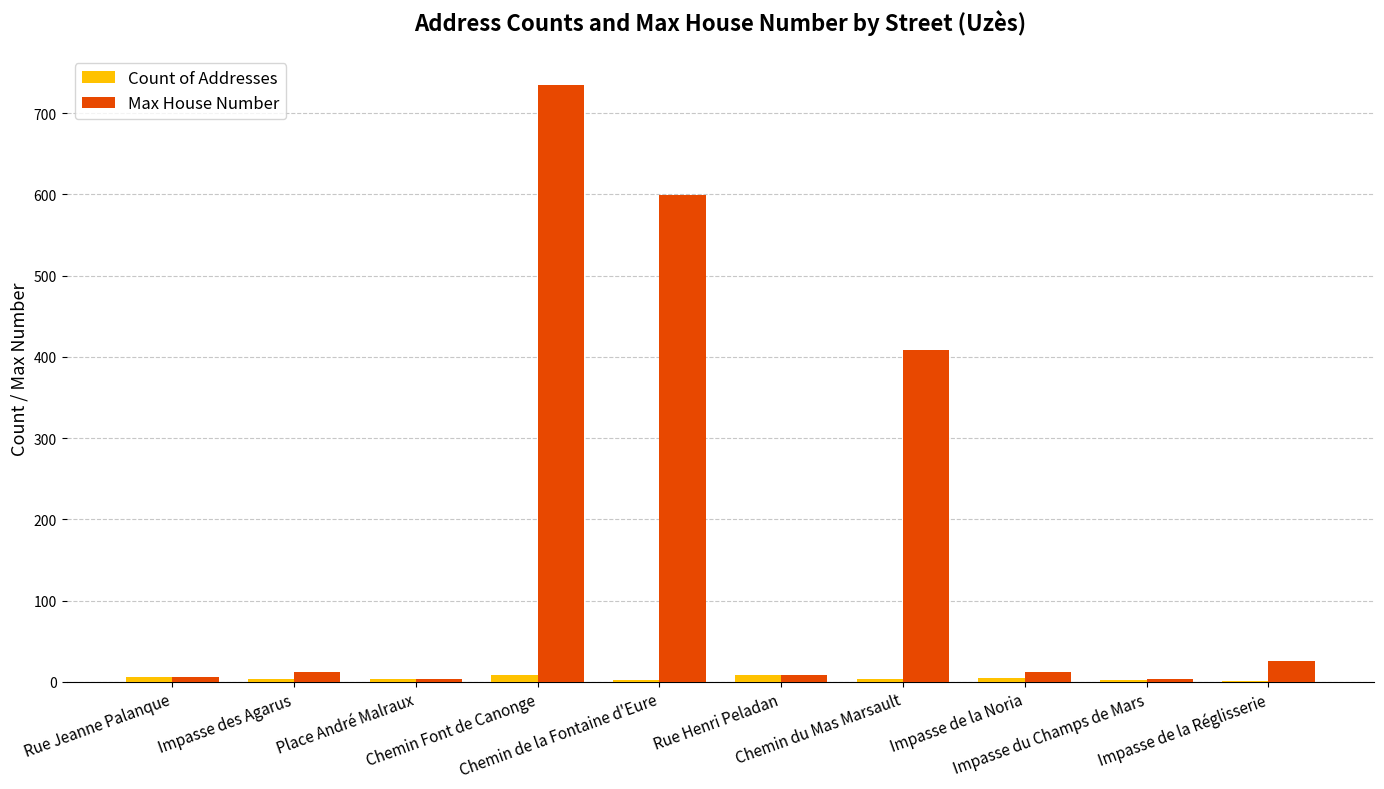

What is the maximum value shown in the chart?

735